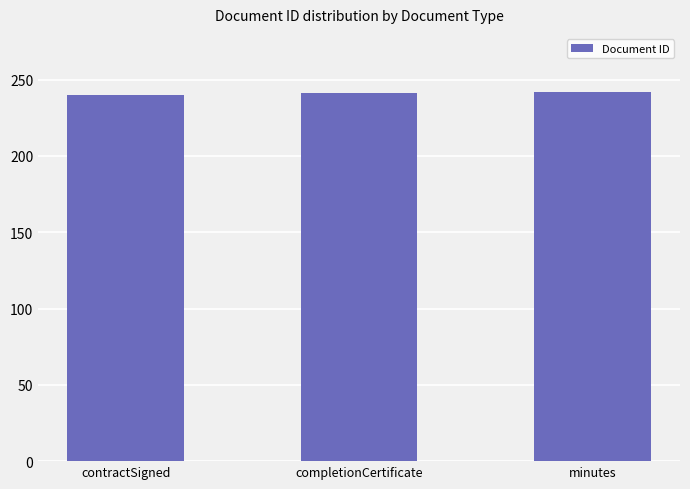

The value at completionCertificate is 241. True or false?

True